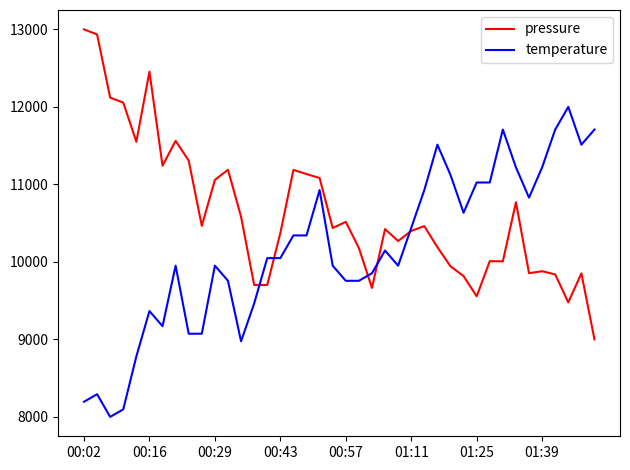

What is the minimum value for pressure?

9000.0